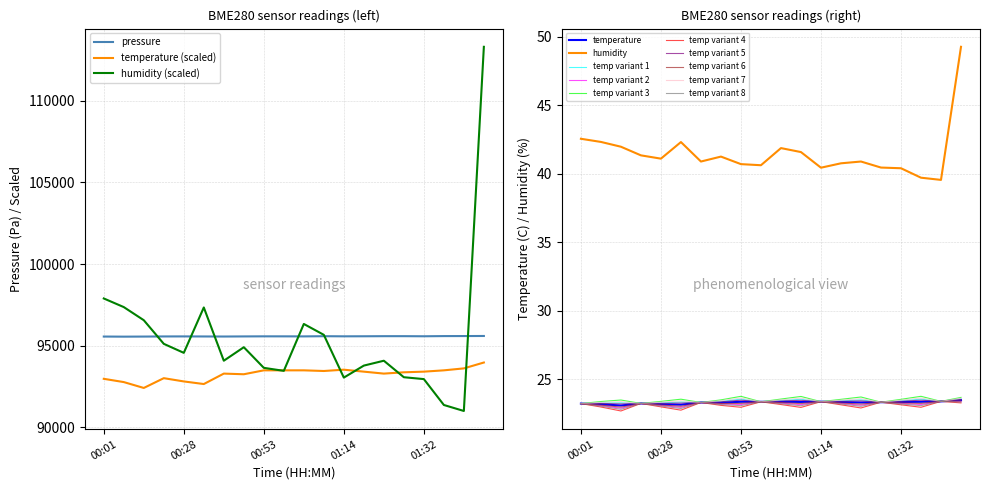

Rank the series by their maximum value, from highest to lowest.

pressure, humidity, temperature